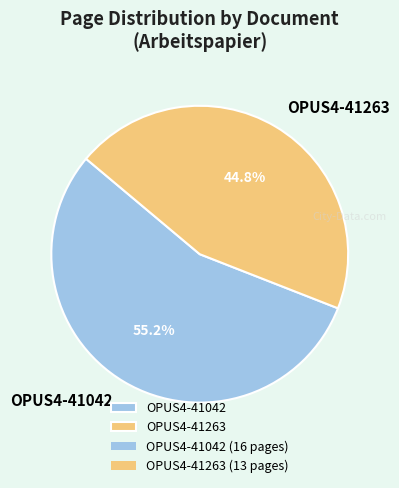

Which slice is the largest?

OPUS4-41042